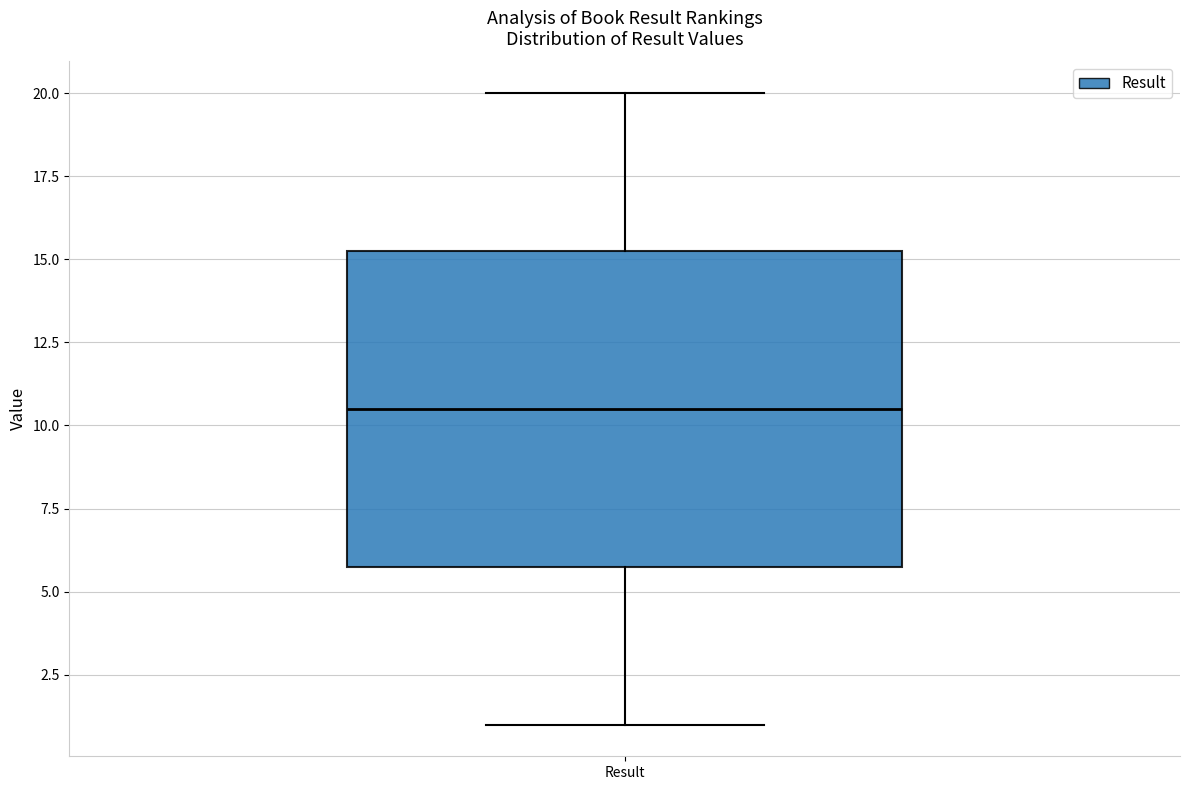

Where is the lower edge of the box for Result on the y-axis? The values are not printed on the chart, so give them approximately, as read against the axis.

6.0